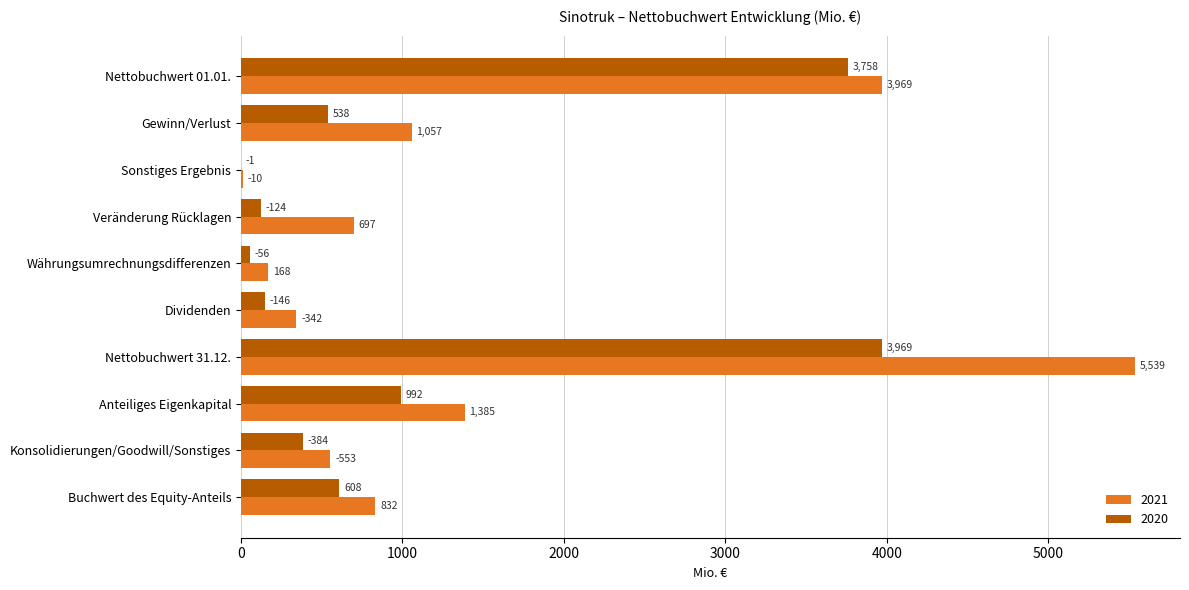

What is the sum of the 2021 values at Gewinn/Verlust and Buchwert des Equity-Anteils?

1889